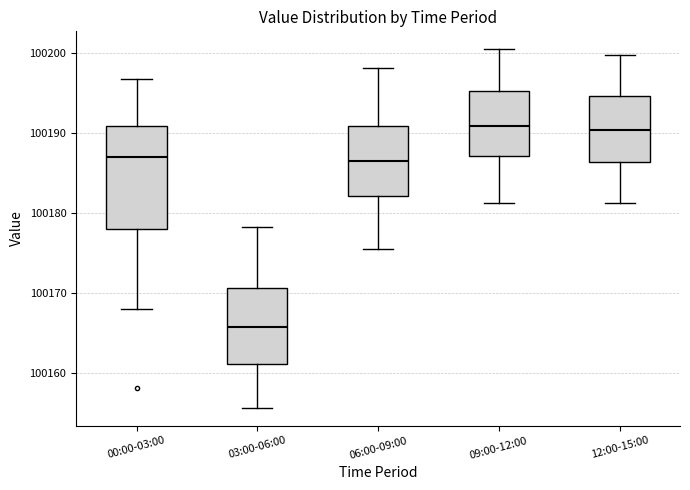

Comparing the boxes themselves (not the whiskers), which one is the tallest?

00:00-03:00